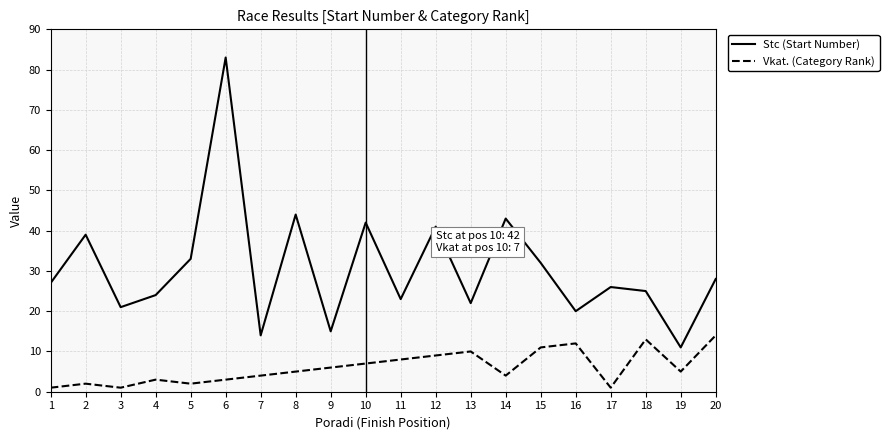

The value of Vkat. (Category Rank) at 12 is 9. True or false?

True